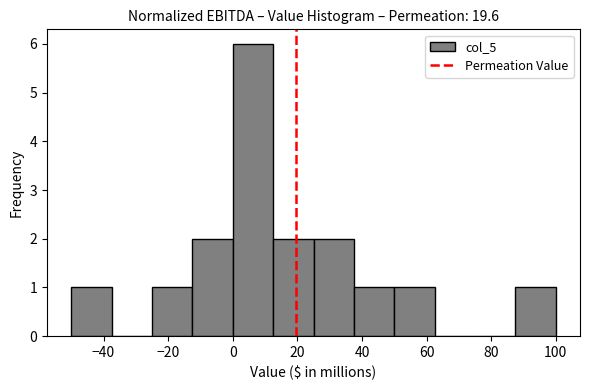

Which range on the x-axis has the tallest bar?

0.0 to 12.5